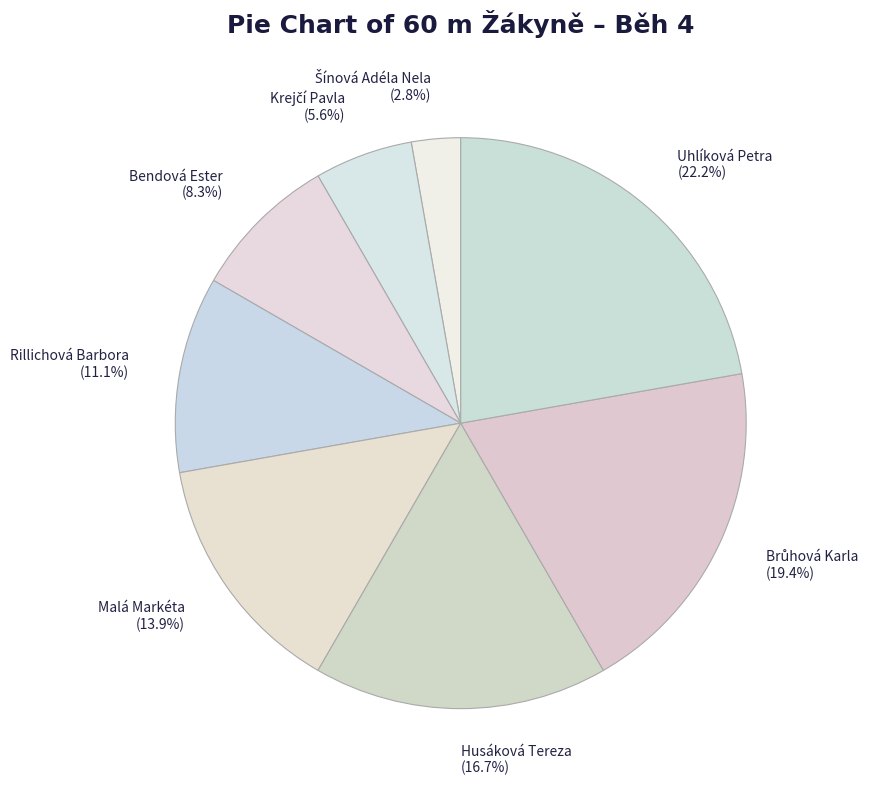

What is the largest slice in the pie chart?

Uhlíková Petra